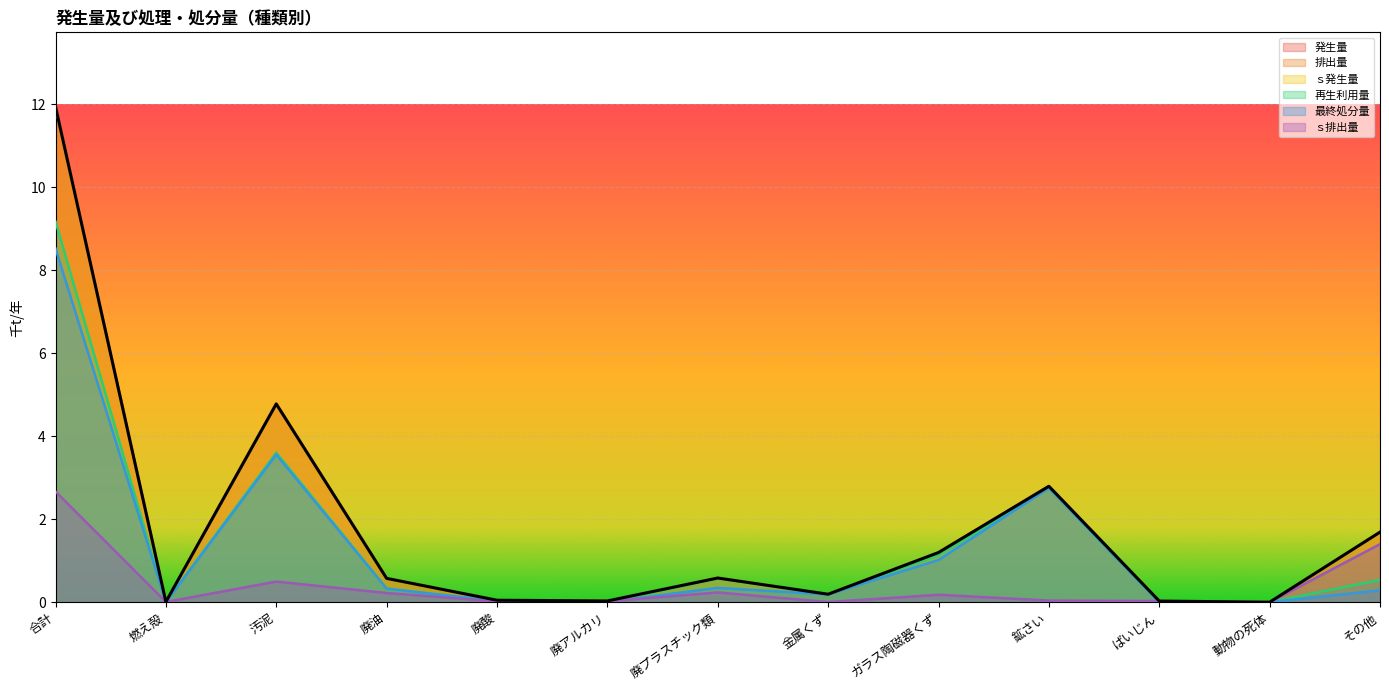

What is the total value across all series at 鉱さい?

13.9